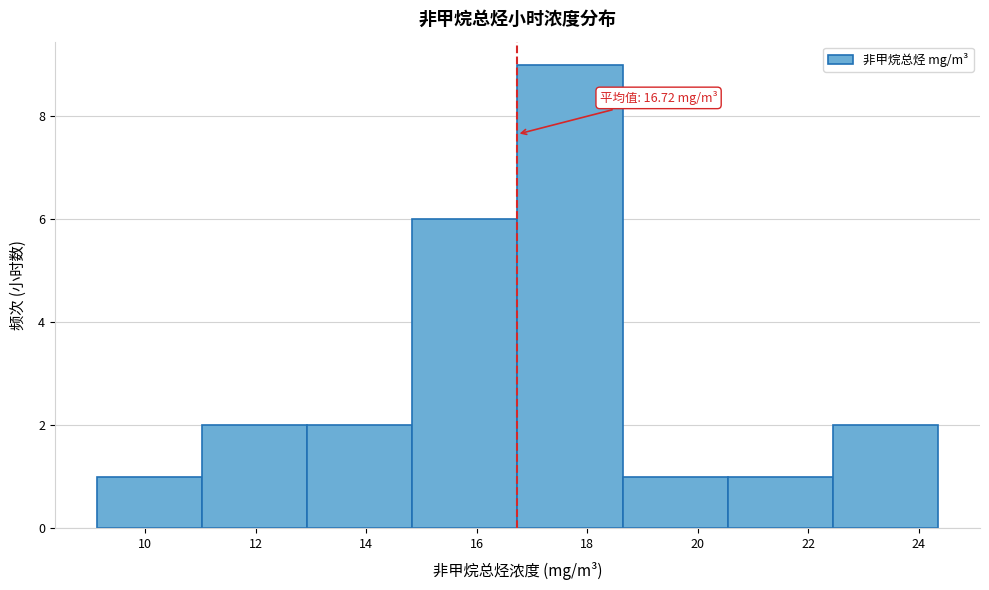

Which range on the x-axis has the tallest bar?

16.8 to 18.6